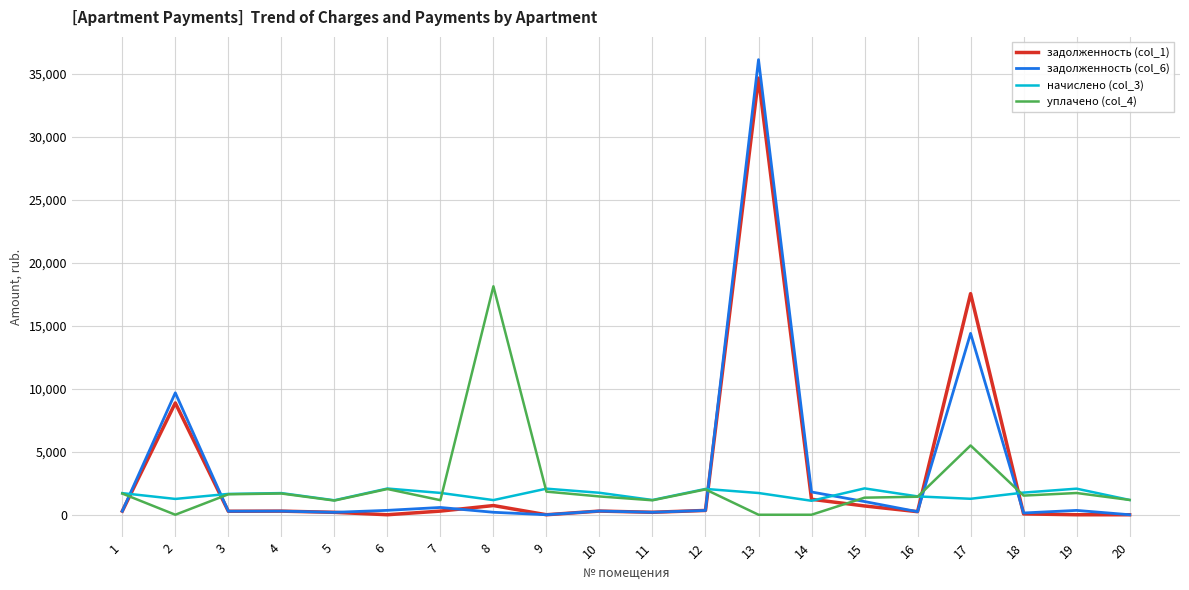

Is the value of задолженность (col_1) at 2 greater than the value of начислено (col_3) at 10?

Yes